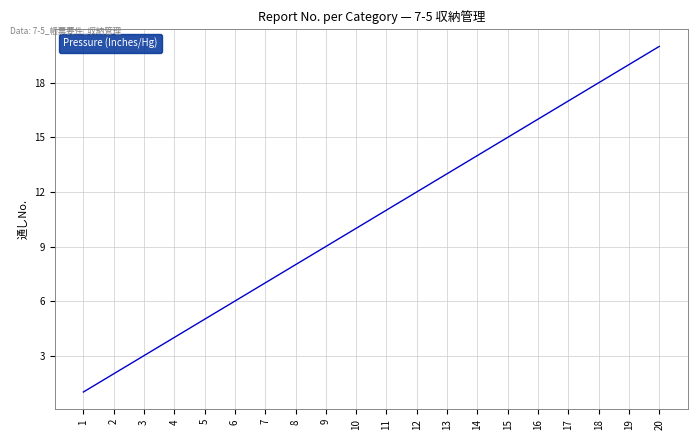

What is the maximum value shown in the chart?

20